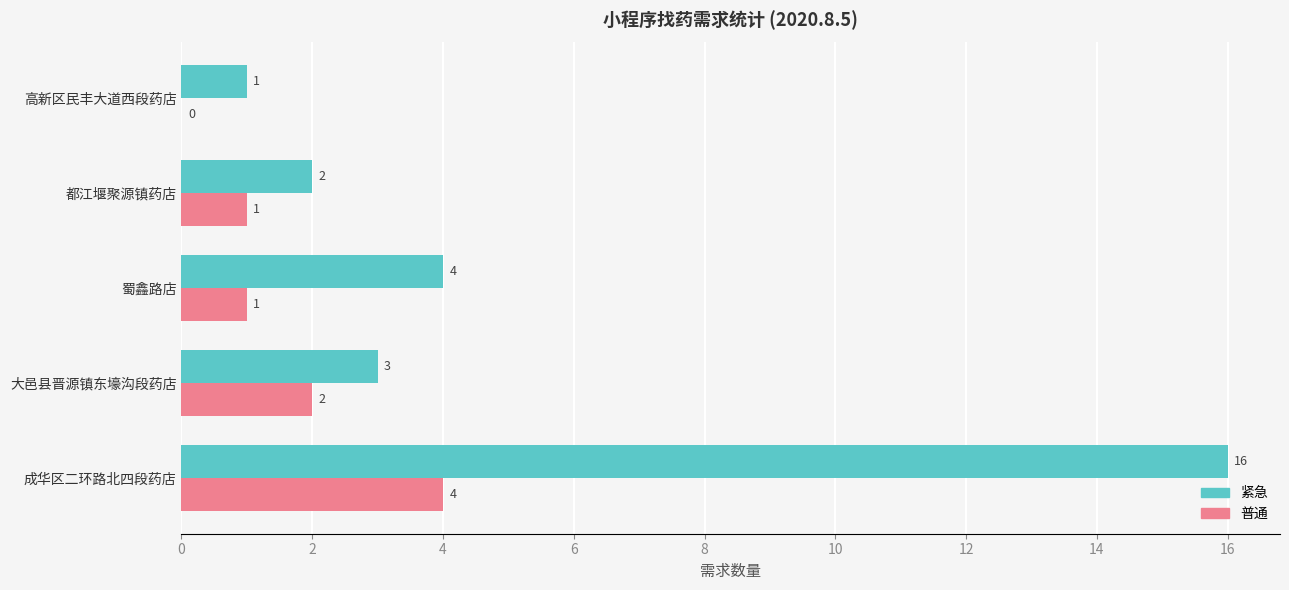

What is the sum of the 紧急 values at 都江堰聚源镇药店 and 大邑县晋源镇东壕沟段药店?

5